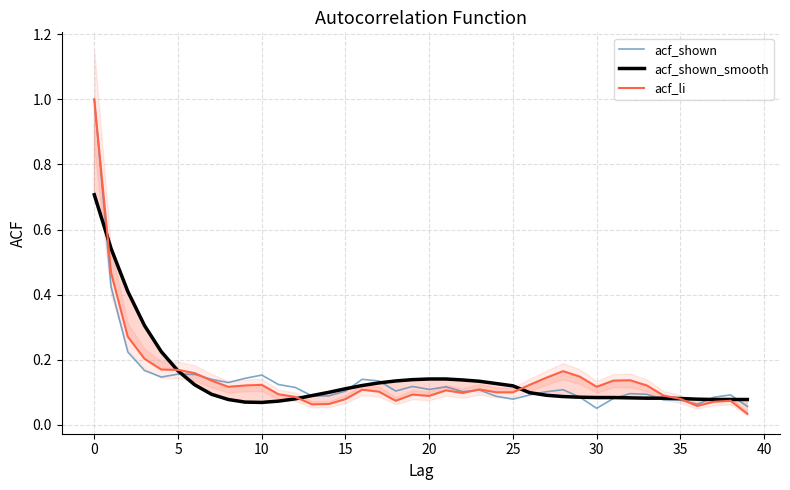

Which series has the largest range (max minus min)?

acf_li